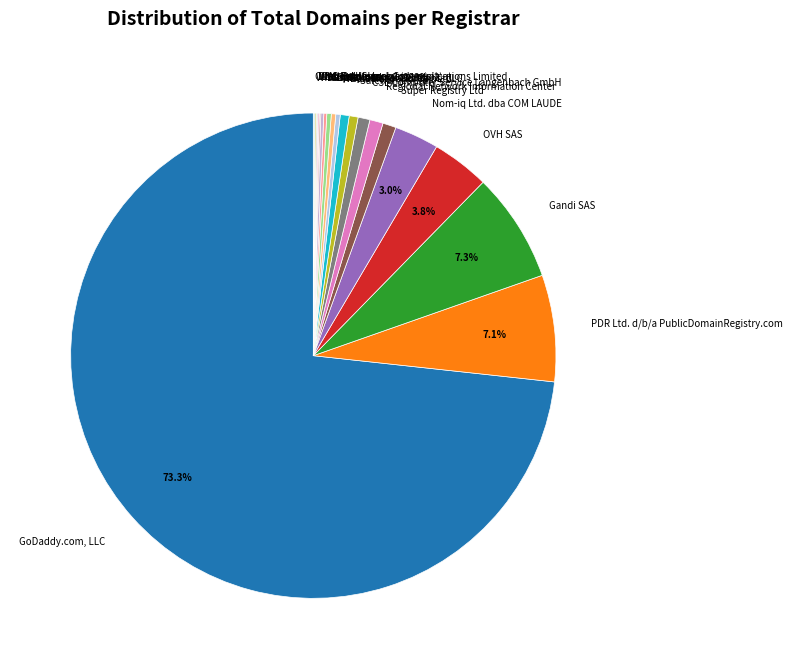

Which category has the biggest portion of the pie?

GoDaddy.com, LLC